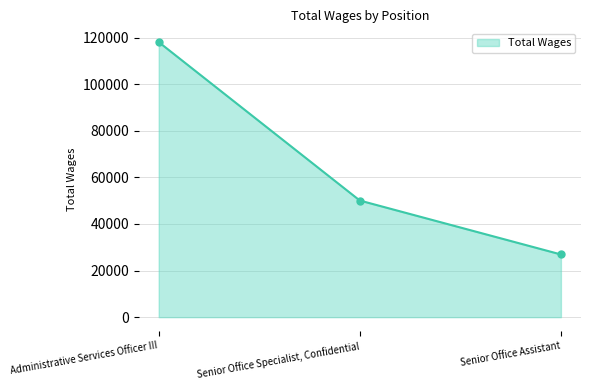

What is the maximum value shown in the chart?

118092